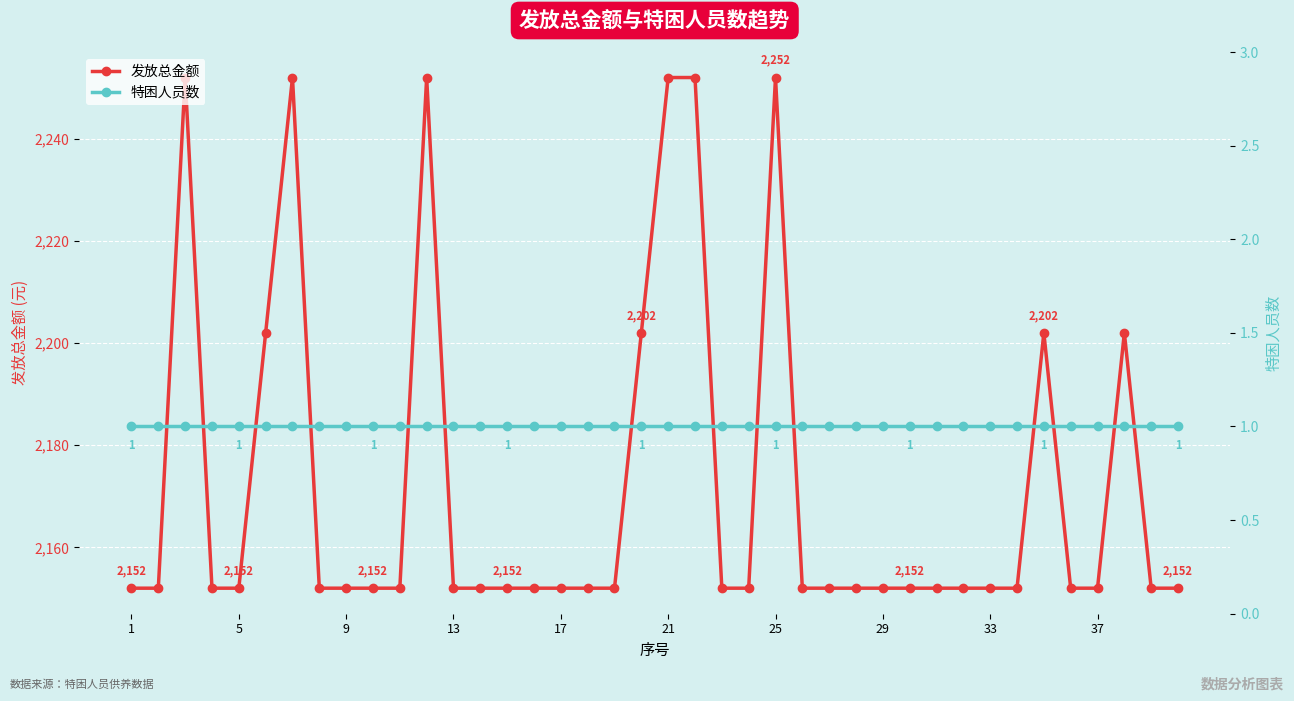

True or false: 特困人员数 and 发放总金额 cross at least once.

False